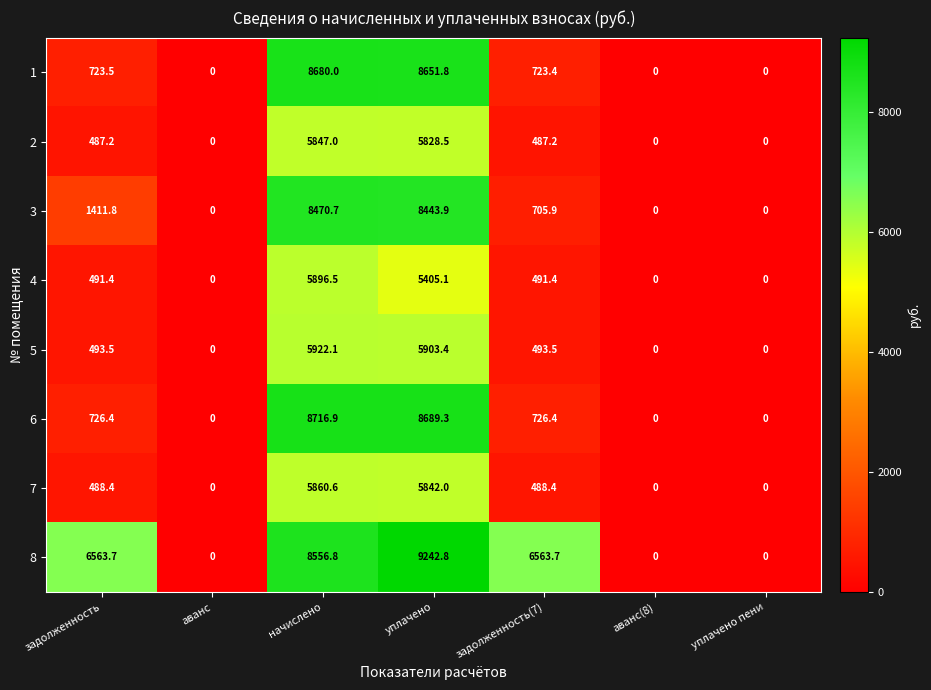

At which category is the sum across all series the highest?

уплачено